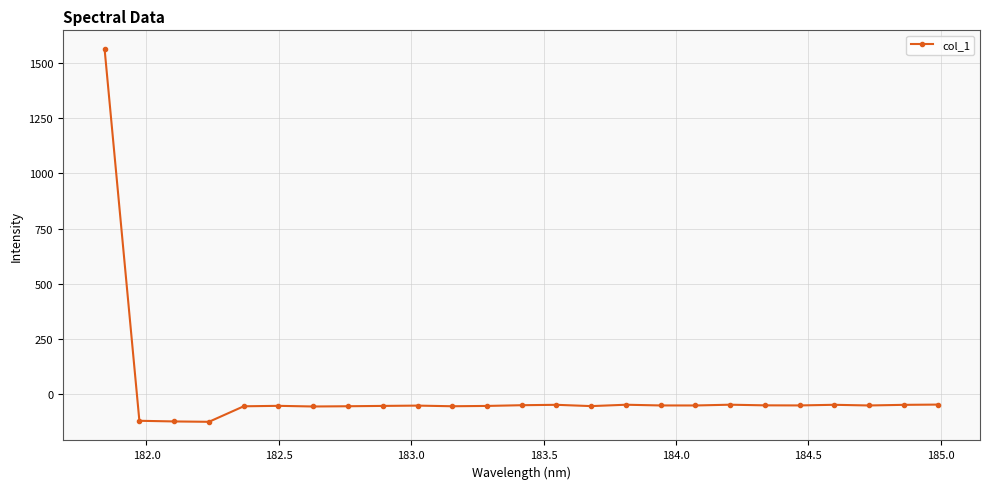

What is the difference between the maximum and minimum values?

1688.5